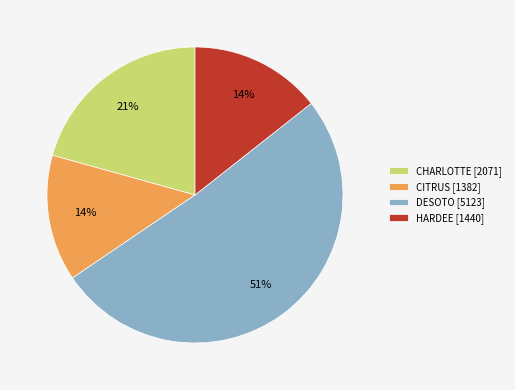

Combined, do CHARLOTTE [2071] and CITRUS [1382] account for over 50%?

No